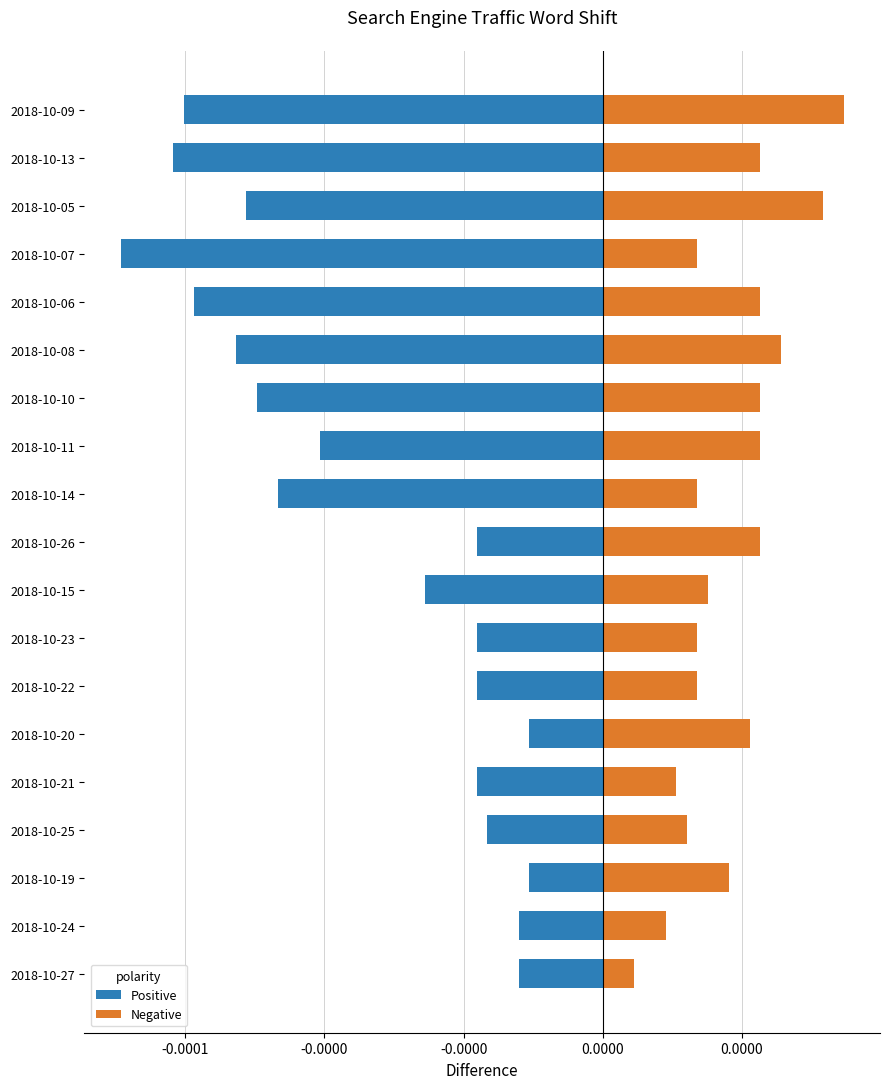

Which series has the largest total across all categories?

Negative